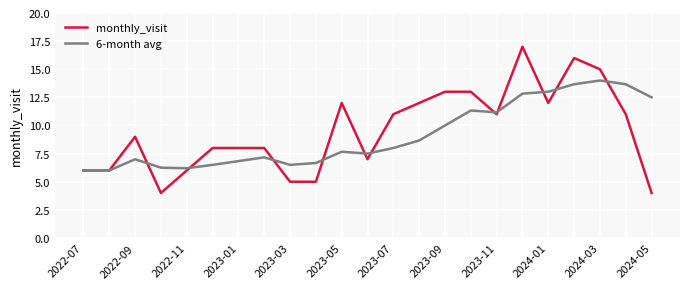

At how many categories does at least one series exceed 14?

3